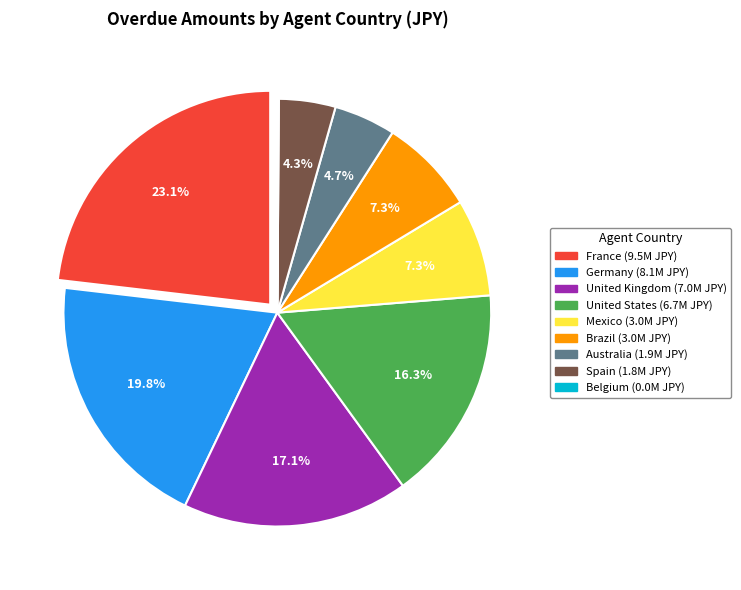

Is there any slice that represents more than half of the pie?

No